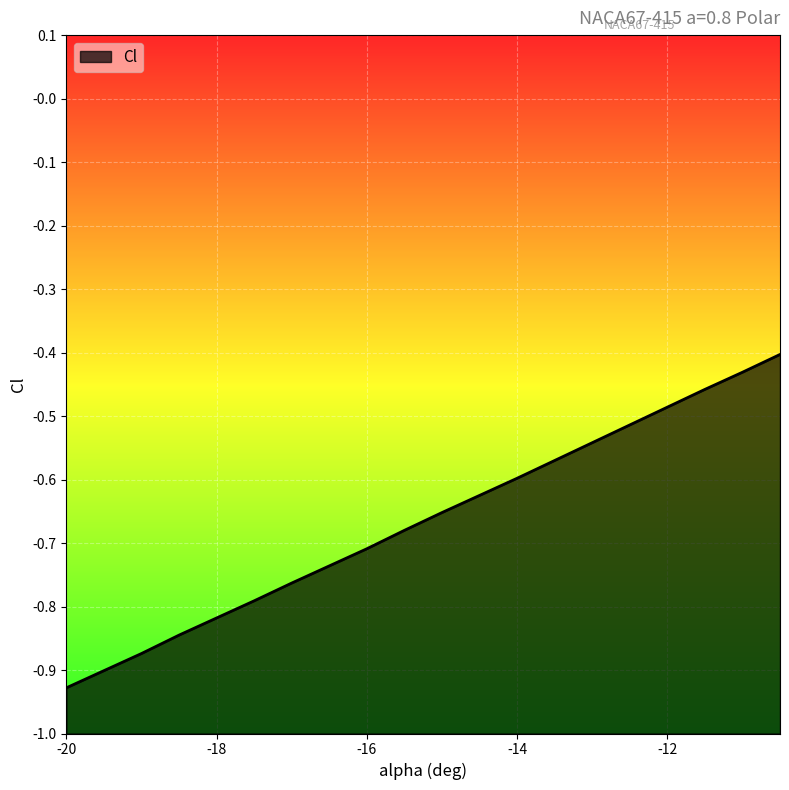

The value at -13 is -0.8. True or false?

False